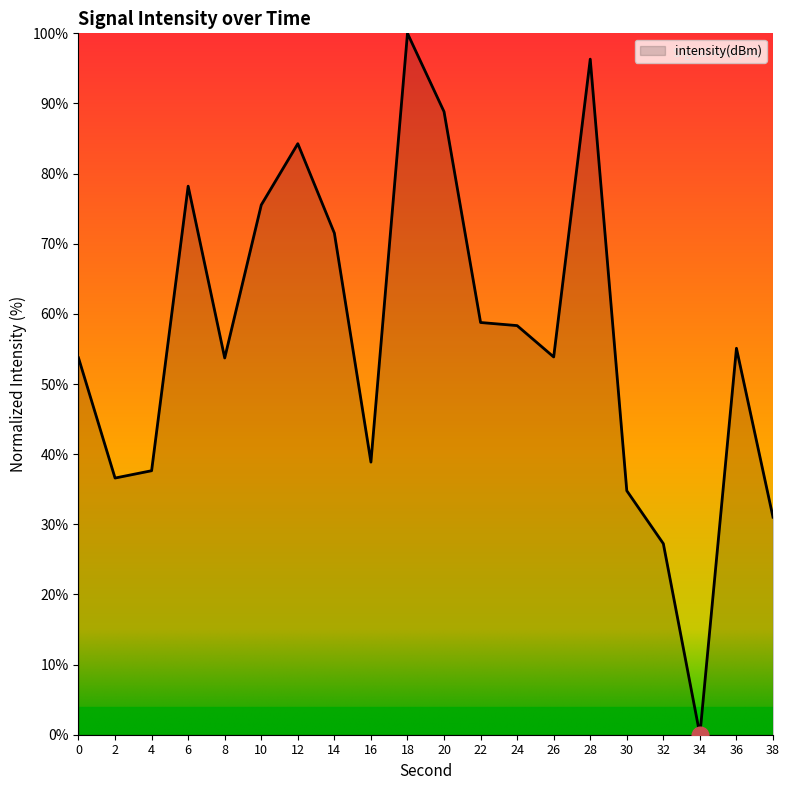

Where does the data first go above 55?

6